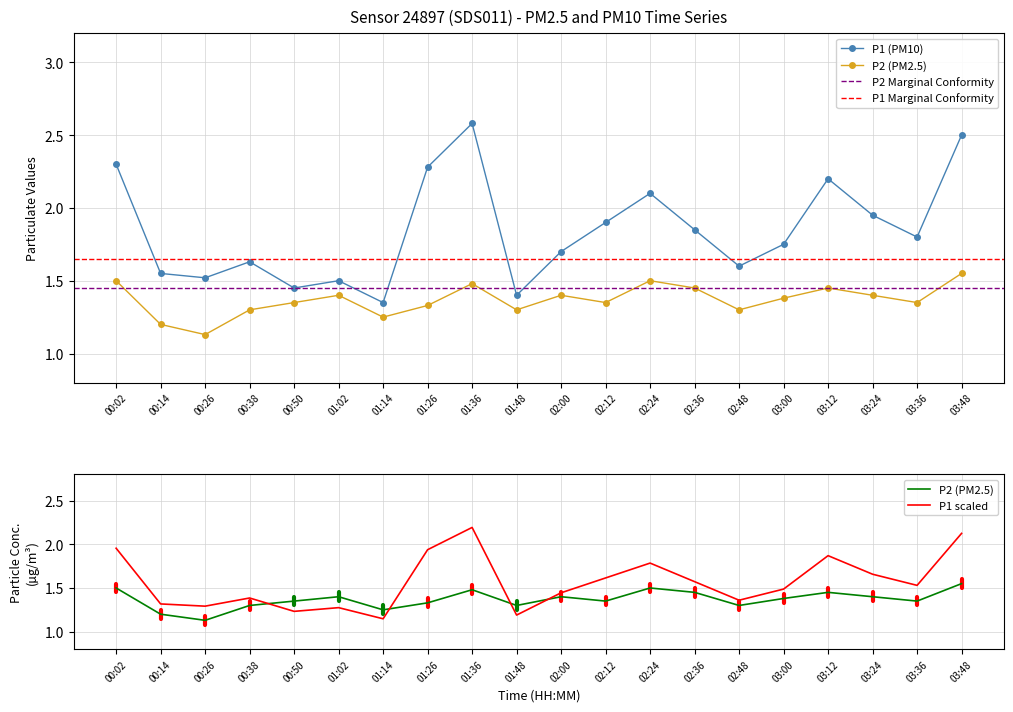

What is the highest value of the P1 series?

2.6